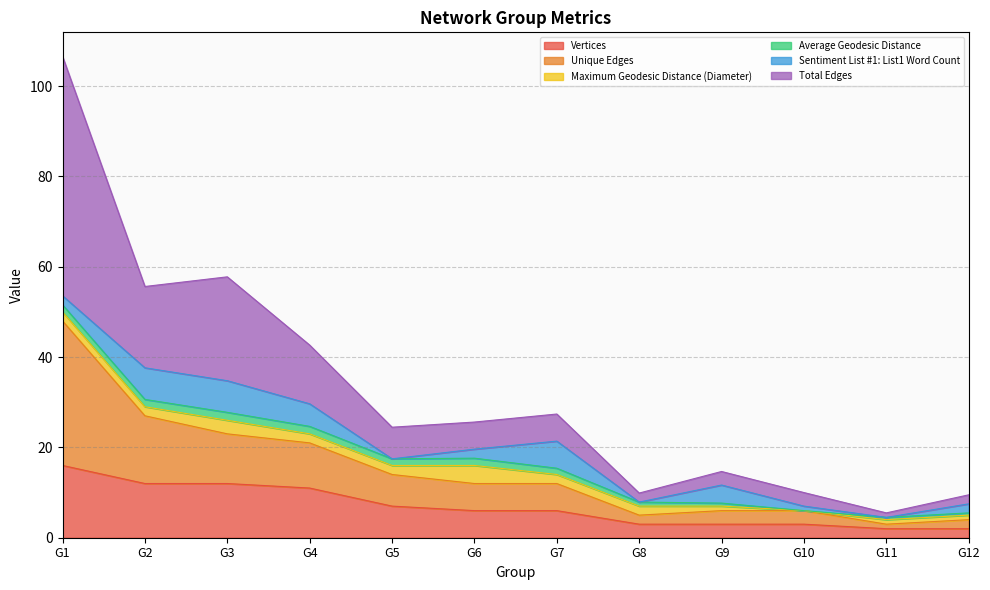

Where is the first local maximum for Average Geodesic Distance?

G3